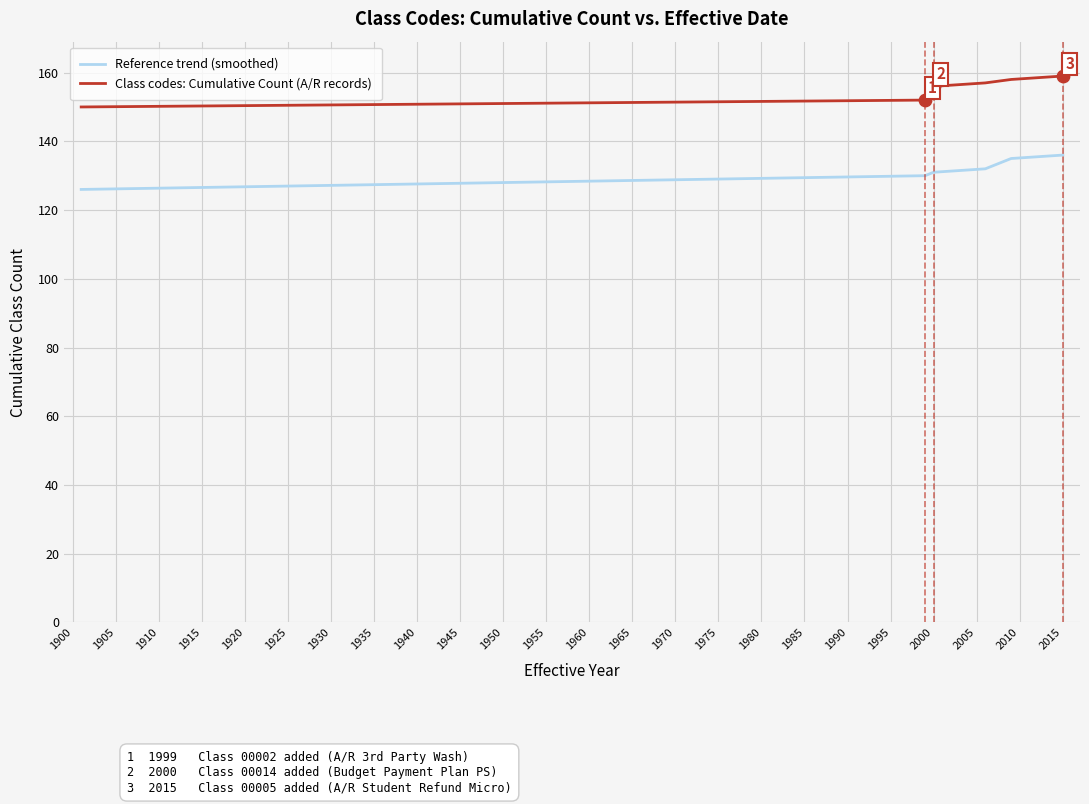

What are all the series names shown in the legend?

Reference trend (smoothed), Class codes: Cumulative Count (A/R records)